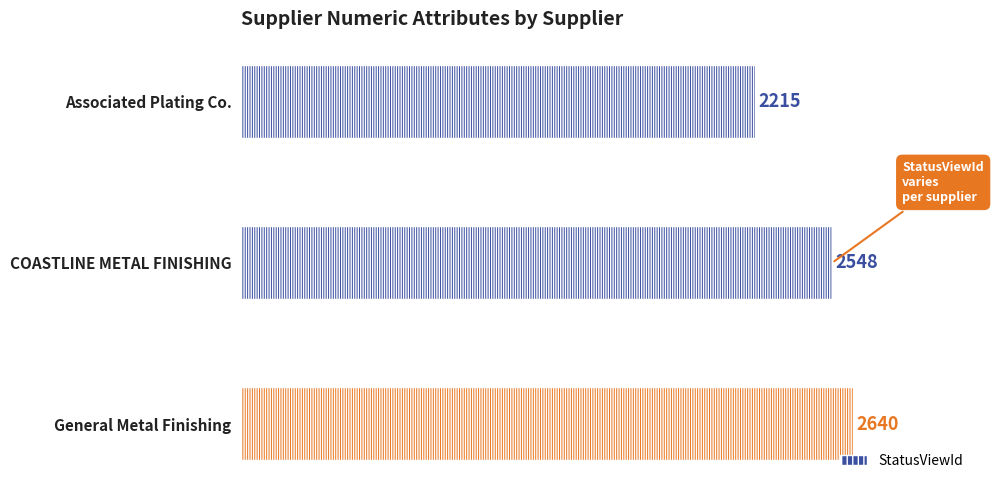

List the labels in order of value, smallest first.

Associated Plating Co., COASTLINE METAL FINISHING, General Metal Finishing